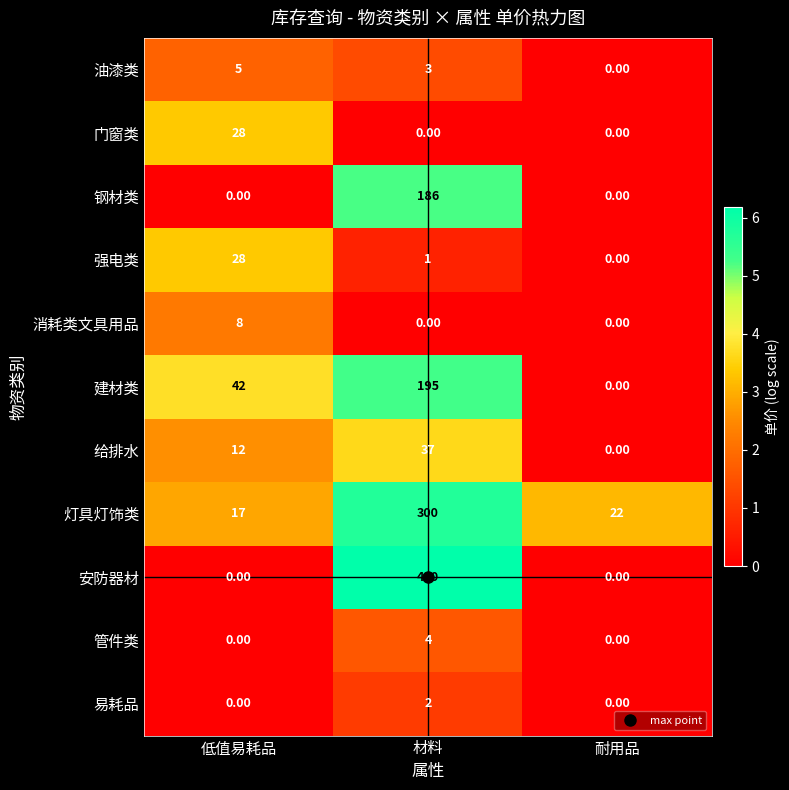

What is the total value across all series at 低值易耗品?

140